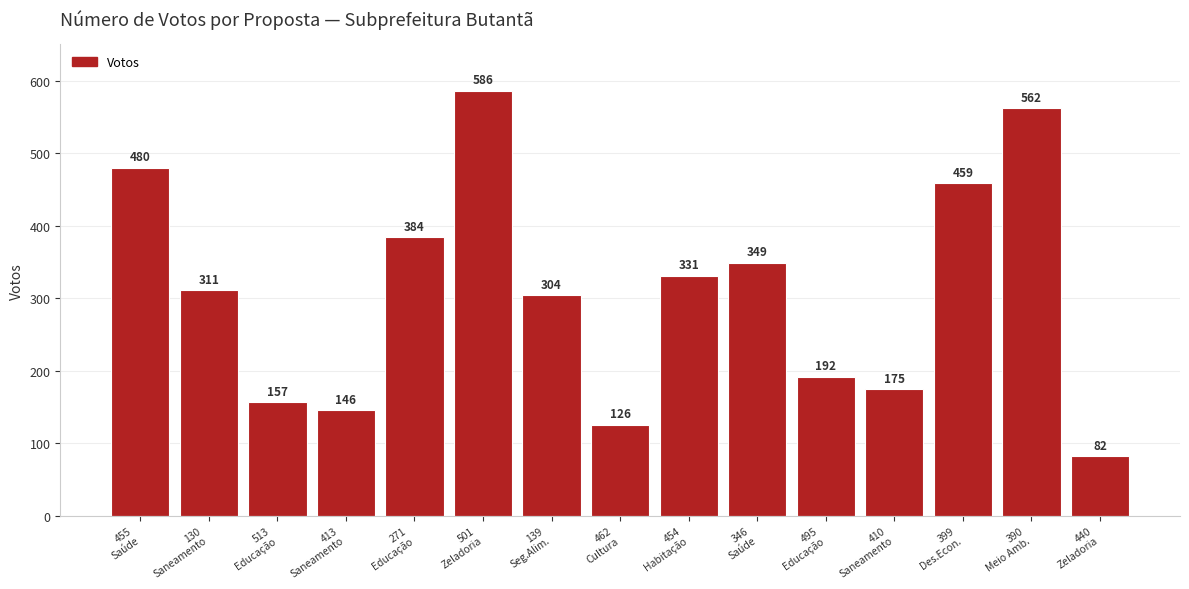

Where is the data nearest to the value 334?

454
Habitação